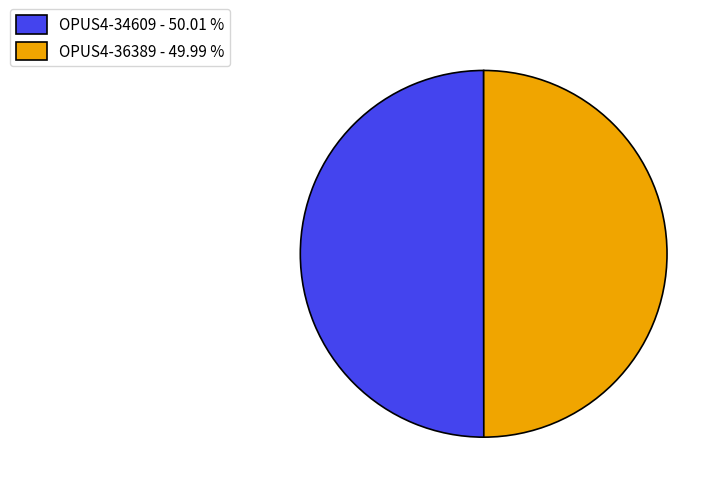

Approximately how many times larger is the value at OPUS4-36389 - 49.99 % compared to OPUS4-34609 - 50.01 %?

1.0